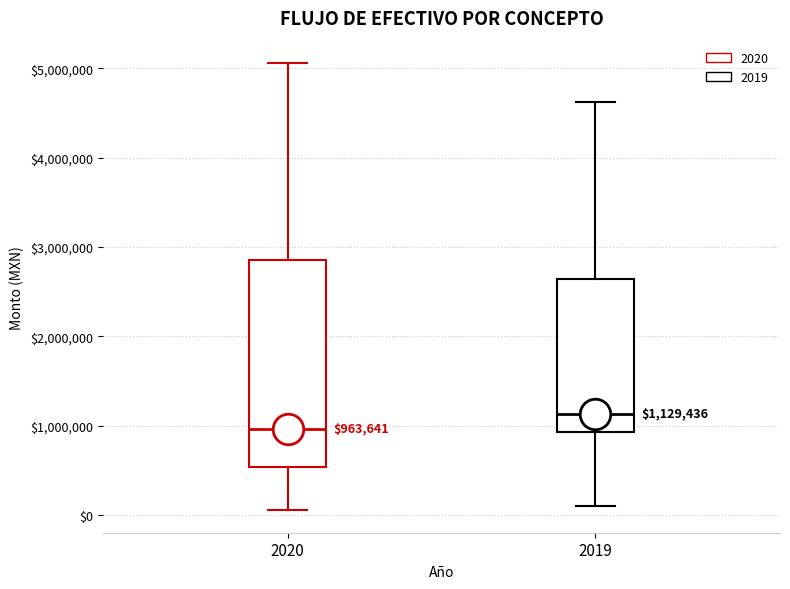

Which box's median line is the lowest?

2020